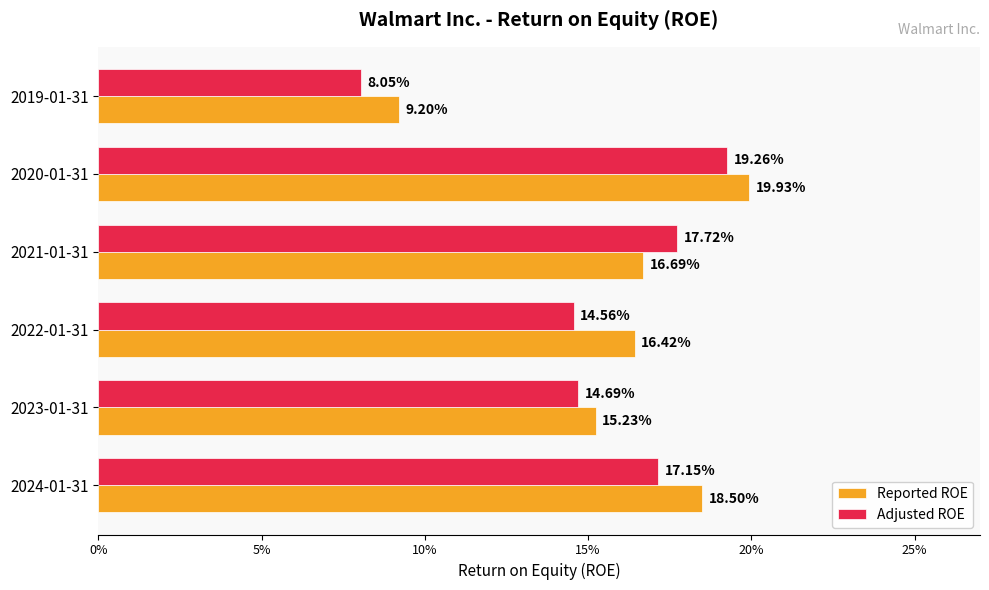

What are all the series names shown in the legend?

Reported ROE, Adjusted ROE